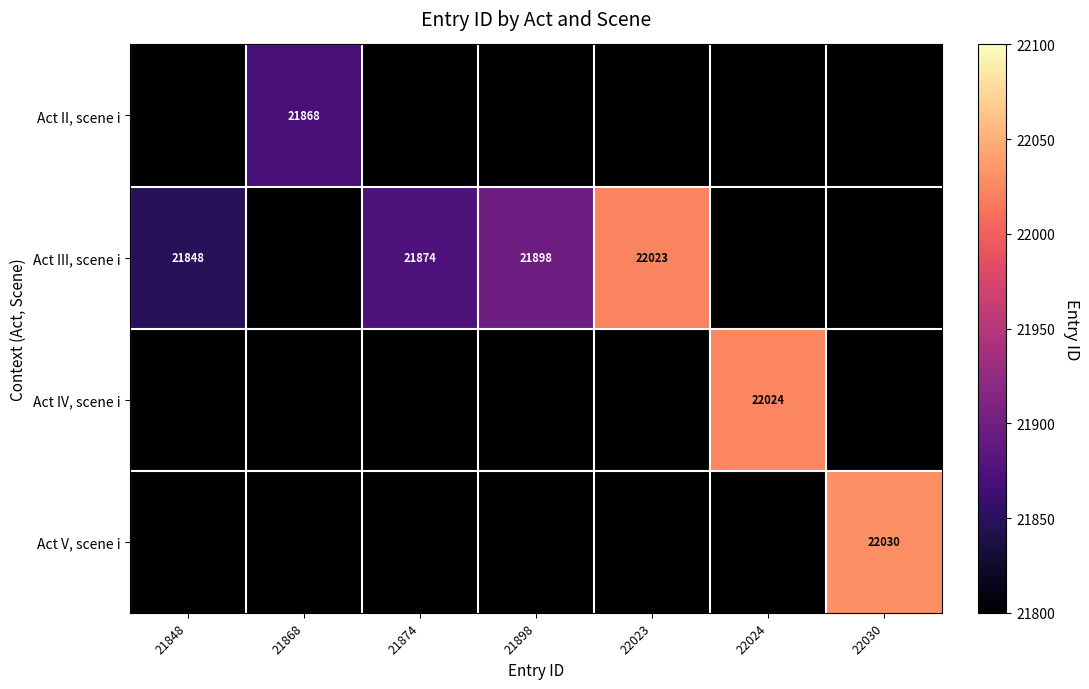

True or false: Act III, scene i has a value of 7611 at 22023.

False